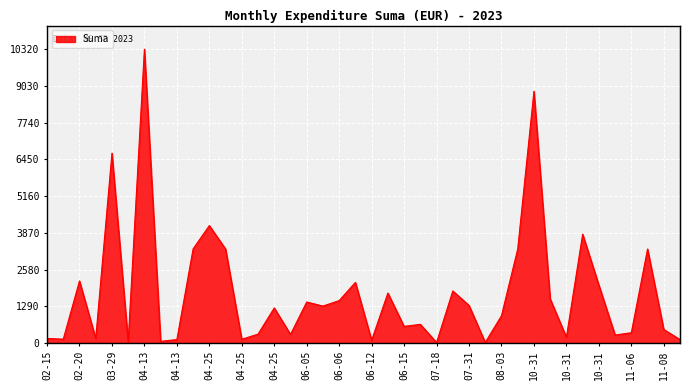

How many series are shown in this chart?

1